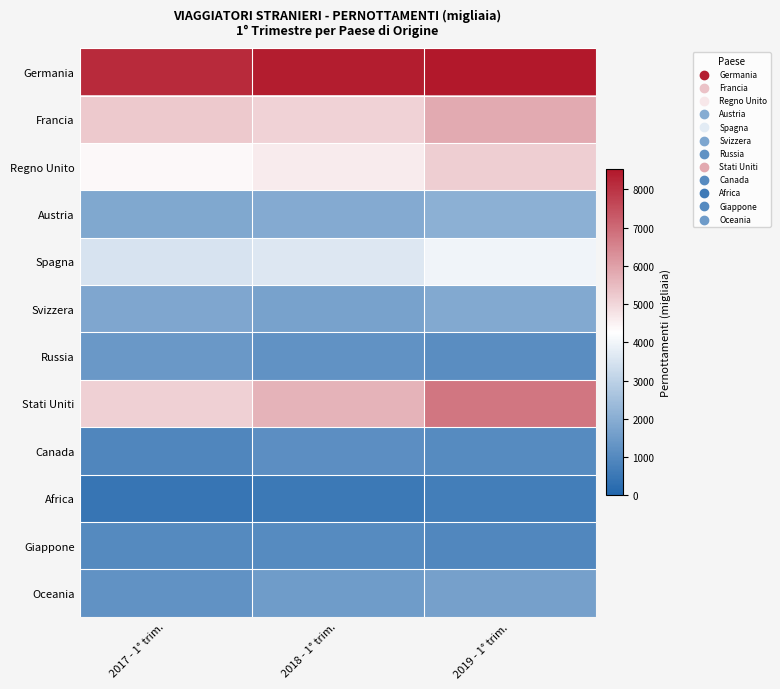

At which category does the chart reach its peak across all series?

2019 - 1° trim.